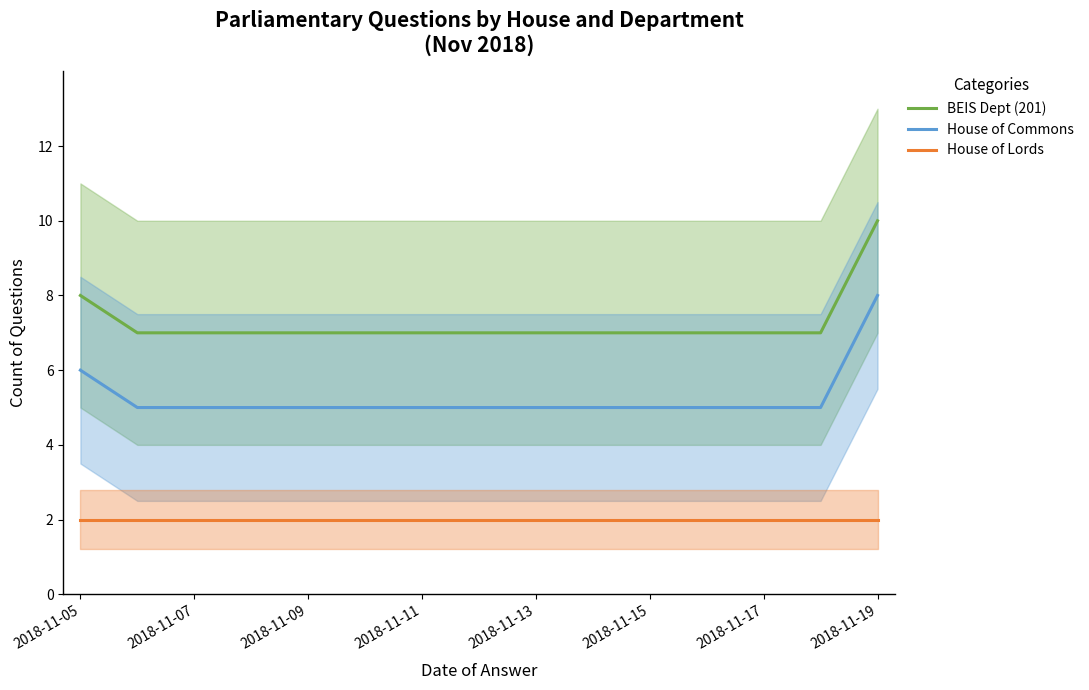

True or false: House of Commons has a value of 5 at 2018-11-09.

True